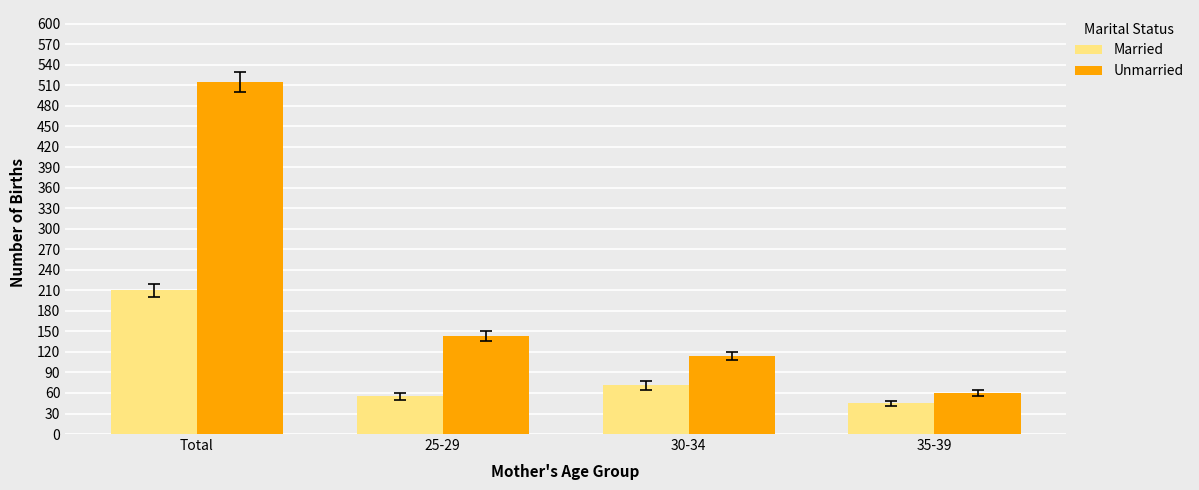

What are all the series names shown in the legend?

Married, Unmarried